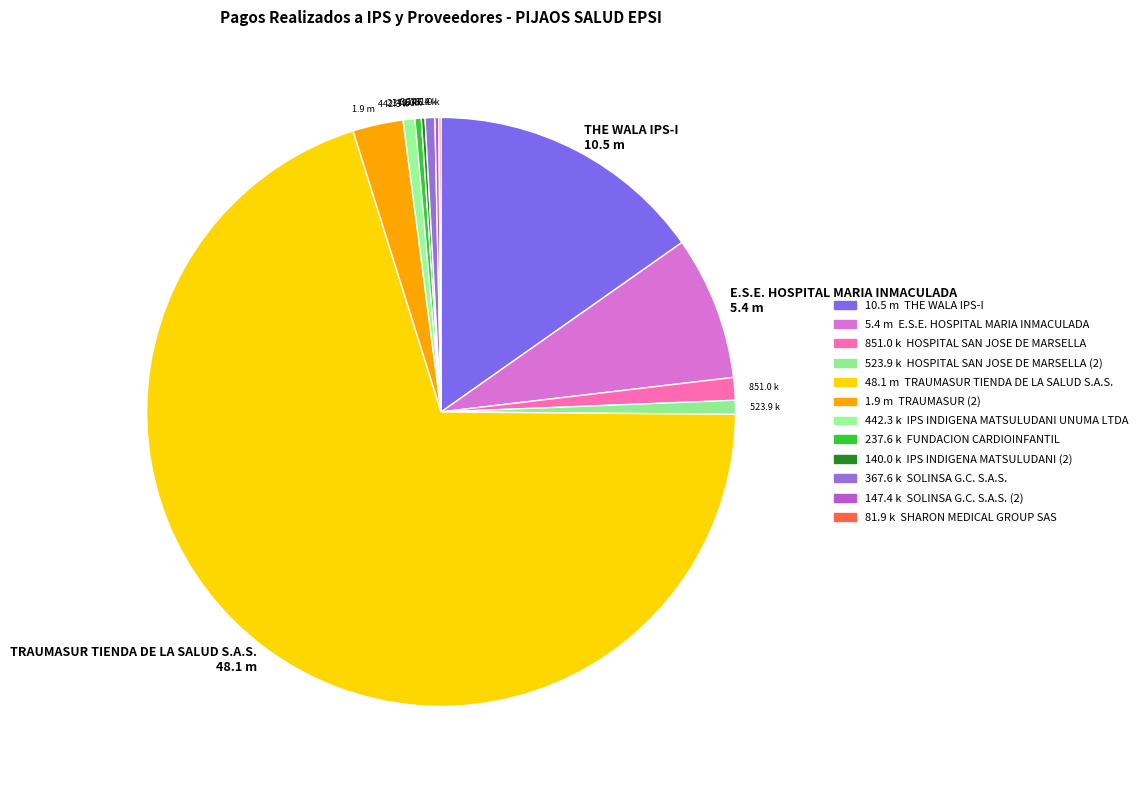

What is the majority slice?

TRAUMASUR TIENDA DE LA SALUD S.A.S. 48.1 m